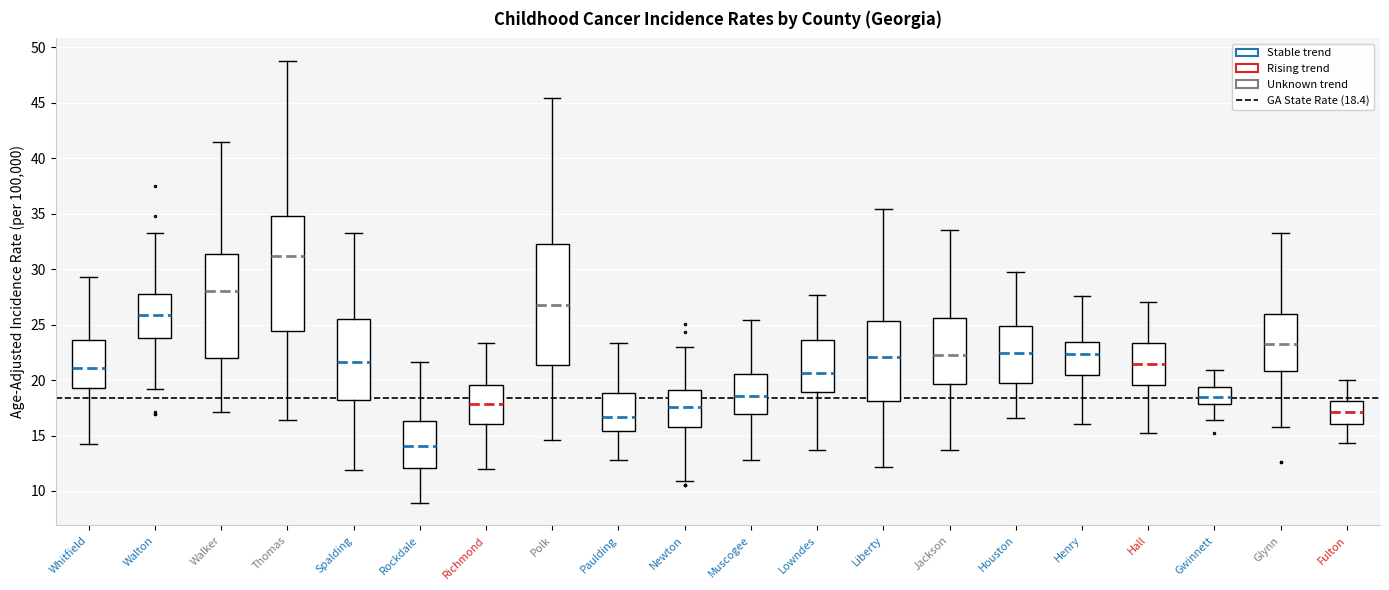

Reading left to right, read every box against the y-axis: the position of its median line, the range the box covers, and the ends of its whiskers. The values are not printed on the chart, so give them approximately, as read against the axis.

Whitfield: median 21.0, box 19.5 to 23.5, whiskers 14.5 to 29.5
Walton: median 26.0, box 23.5 to 27.5, whiskers 19.0 to 33.5
Walker: median 28.0, box 22.0 to 31.5, whiskers 17.0 to 41.5
Thomas: median 31.0, box 24.5 to 35.0, whiskers 16.5 to 49.0
Spalding: median 21.5, box 18.0 to 25.5, whiskers 12.0 to 33.5
Rockdale: median 14.0, box 12.0 to 16.5, whiskers 9.0 to 21.5
Richmond: median 18.0, box 16.0 to 19.5, whiskers 12.0 to 23.5
Polk: median 27.0, box 21.5 to 32.5, whiskers 14.5 to 45.5
Paulding: median 16.5, box 15.5 to 19.0, whiskers 13.0 to 23.5
Newton: median 17.5, box 15.5 to 19.0, whiskers 11.0 to 23.0
Muscogee: median 18.5, box 17.0 to 20.5, whiskers 13.0 to 25.5
Lowndes: median 20.5, box 19.0 to 23.5, whiskers 13.5 to 27.5
Liberty: median 22.0, box 18.0 to 25.5, whiskers 12.0 to 35.5
Jackson: median 22.5, box 19.5 to 25.5, whiskers 13.5 to 33.5
Houston: median 22.5, box 20.0 to 25.0, whiskers 16.5 to 29.5
Henry: median 22.5, box 20.5 to 23.5, whiskers 16.0 to 27.5
Hall: median 21.5, box 19.5 to 23.5, whiskers 15.0 to 27.0
Gwinnett: median 18.5, box 18.0 to 19.5, whiskers 16.5 to 21.0
Glynn: median 23.5, box 21.0 to 26.0, whiskers 16.0 to 33.0
Fulton: median 17.0, box 16.0 to 18.0, whiskers 14.5 to 20.0